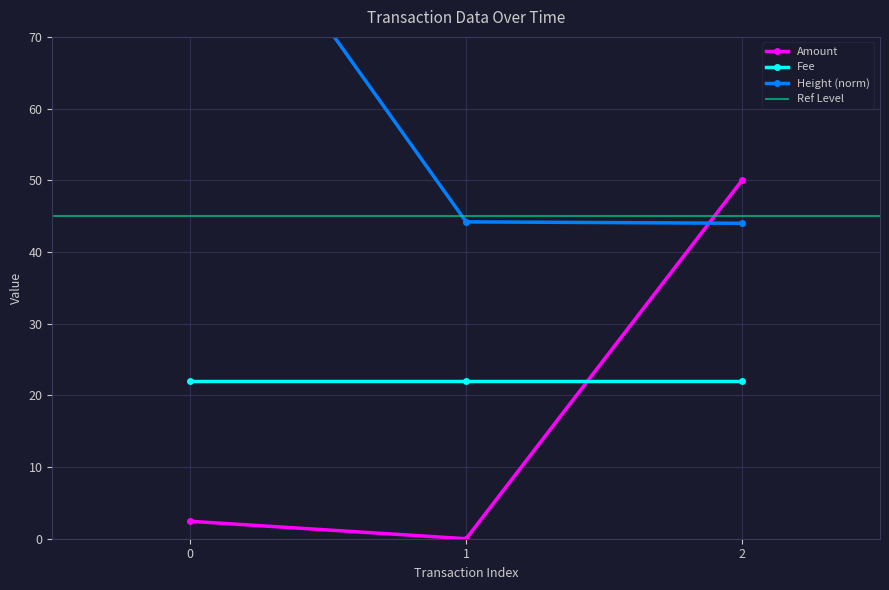

List the labels in order of Amount value, smallest first.

1, 0, 2